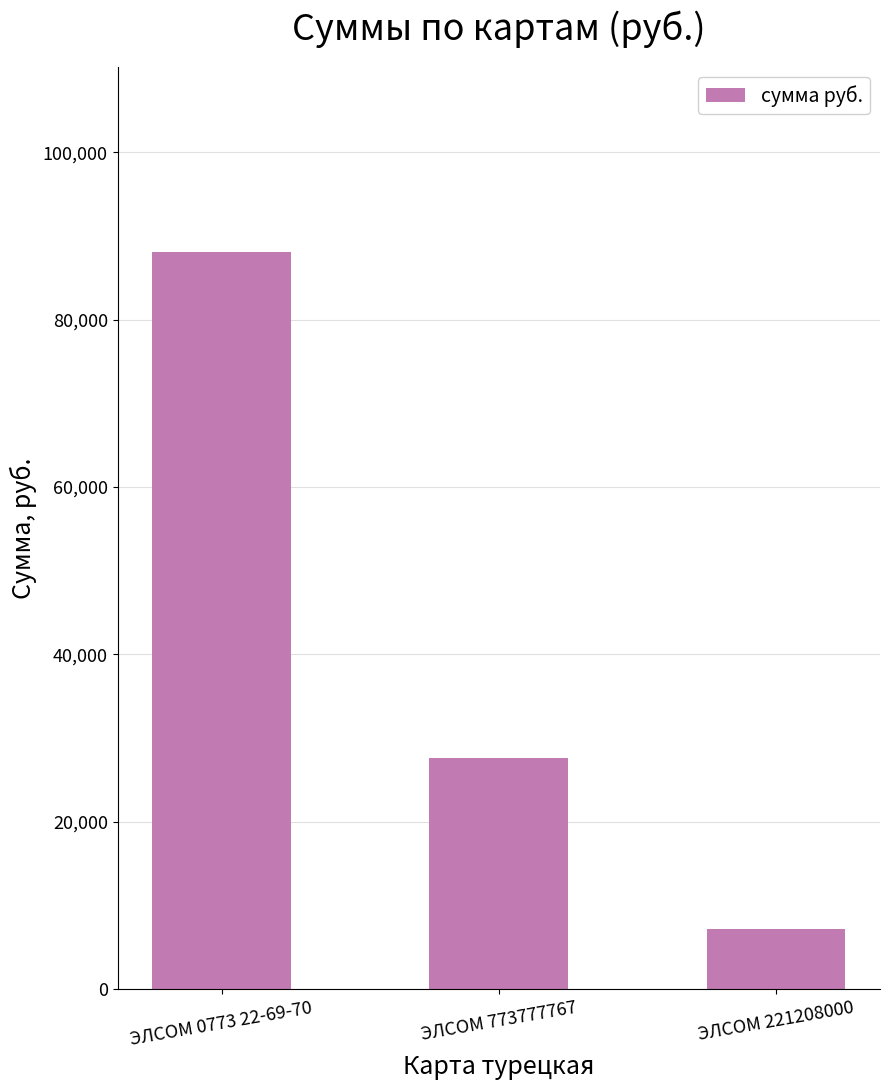

What is the value of the 3rd bar from the left?

7159.5